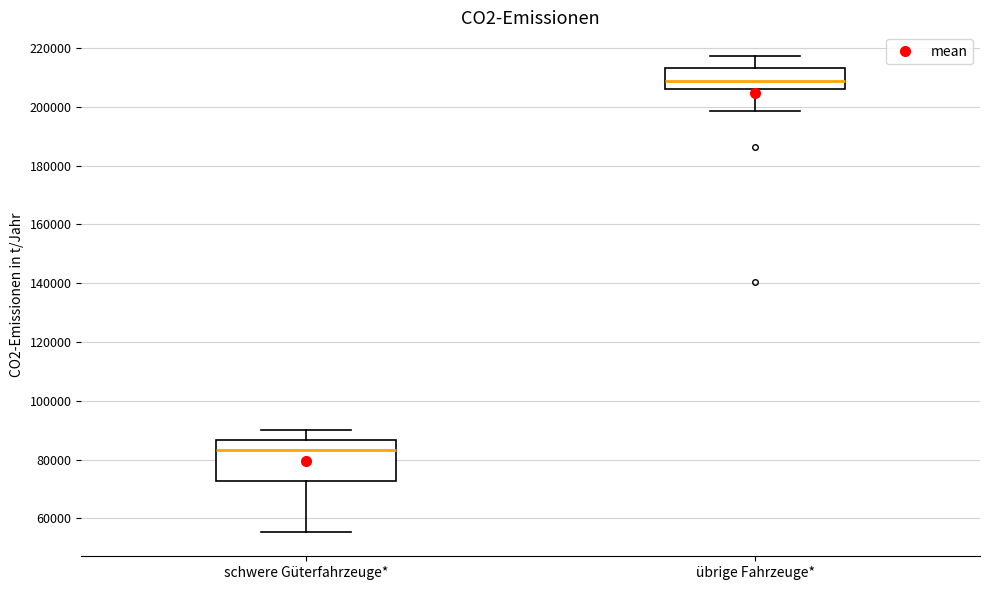

Reading left to right, transcribe this box plot: for each box, give where its median line is, the range the box spans, and where its two whiskers end, as read against the y-axis. The values are not printed on the chart, so give them approximately, as read against the axis.

schwere Güterfahrzeuge*: median 84000, box 72000 to 86000, whiskers 56000 to 90000
übrige Fahrzeuge*: median 208000, box 206000 to 214000, whiskers 198000 to 218000